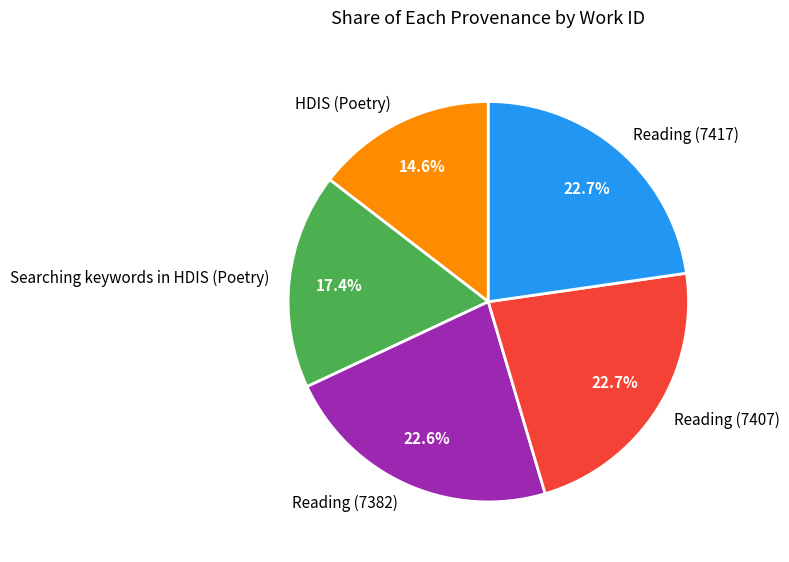

What is the smallest slice in the pie chart?

HDIS (Poetry)